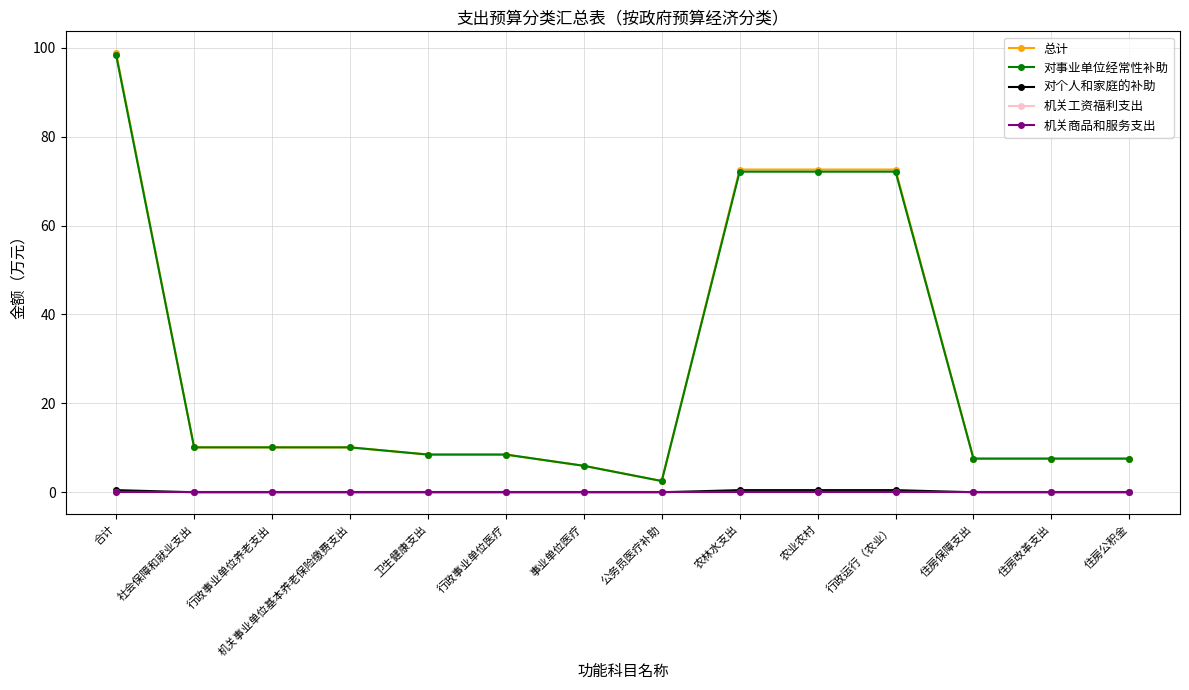

Is this an area chart (filled region under the line)?

No